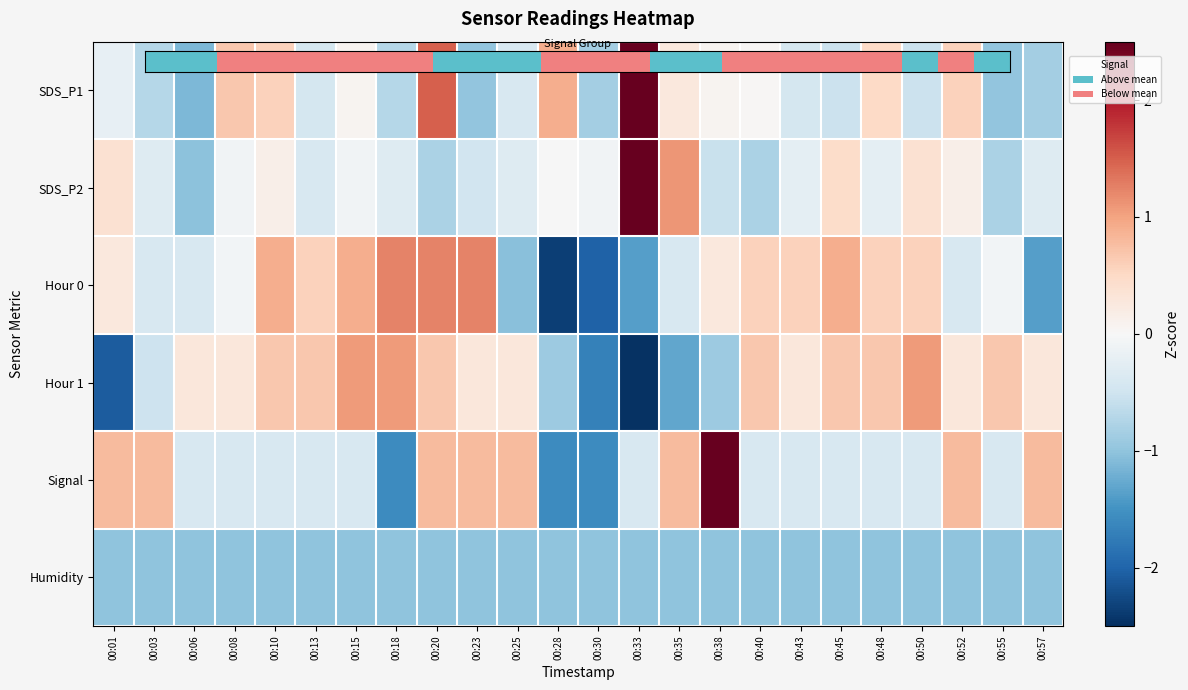

At which category does the chart reach its minimum across all series?

00:33